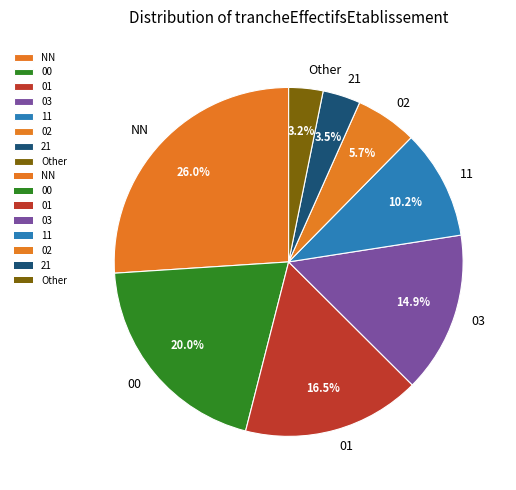

Which slice is the largest?

NN